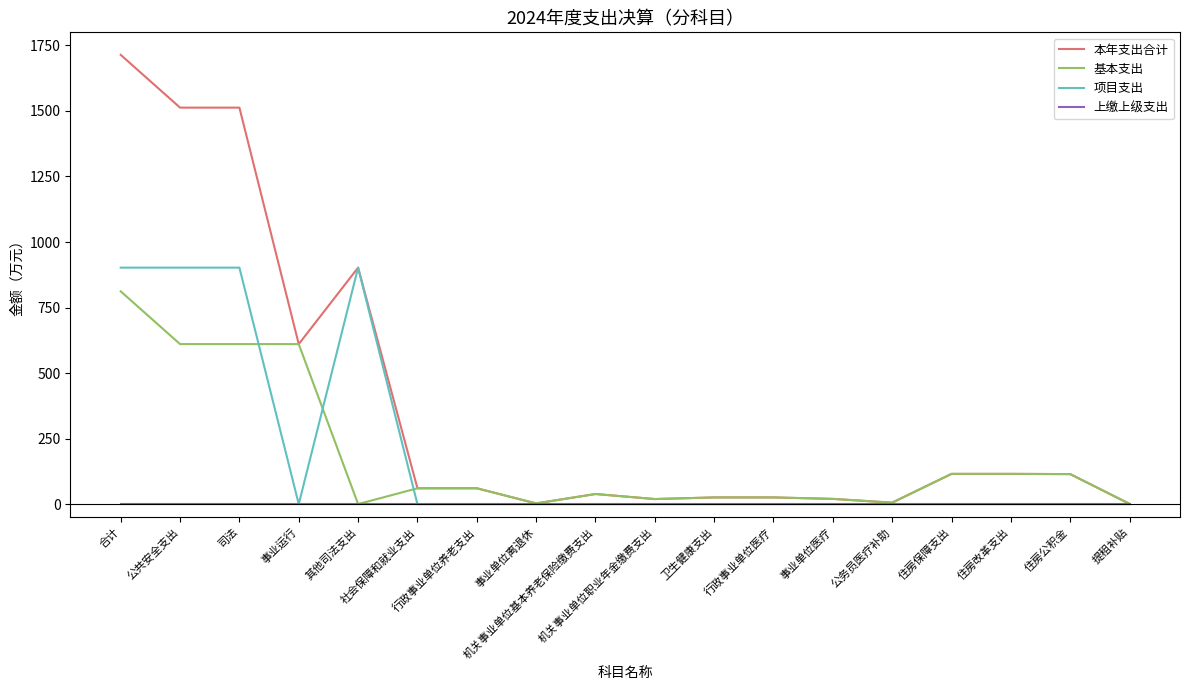

True or false: 本年支出合计 and 上缴上级支出 cross at least once.

False